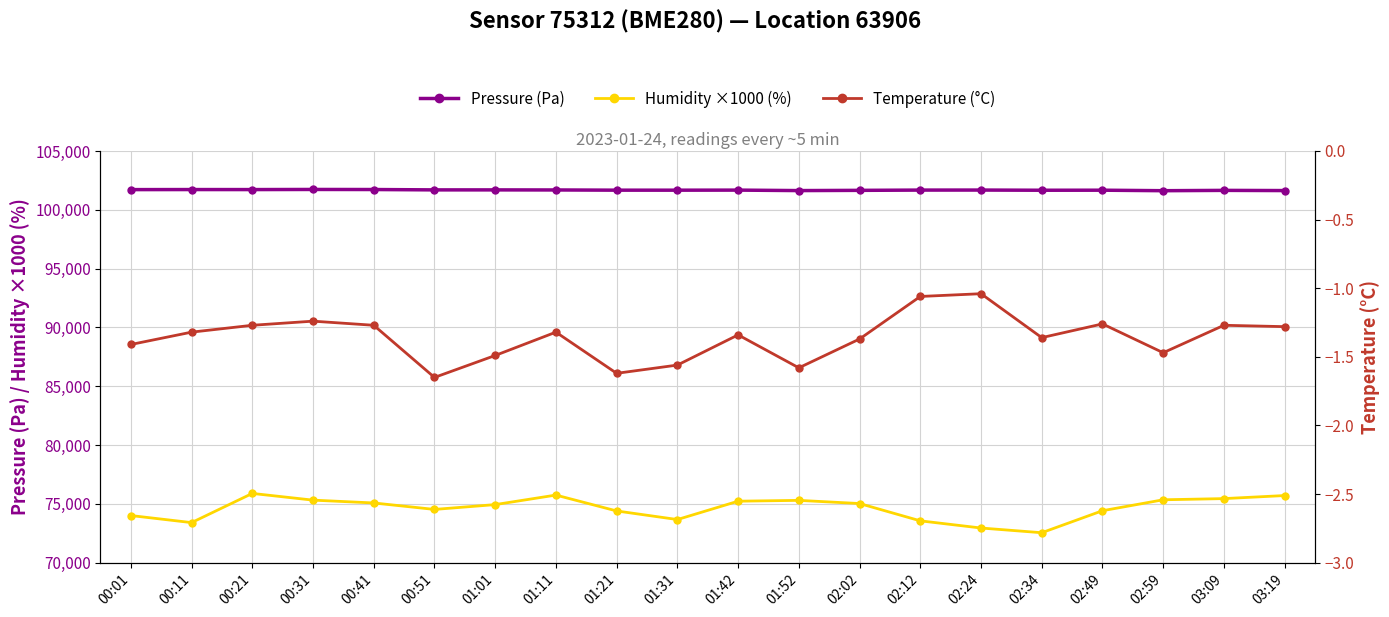

True or false: Temperature (°C) and Pressure (Pa) cross at least once.

False